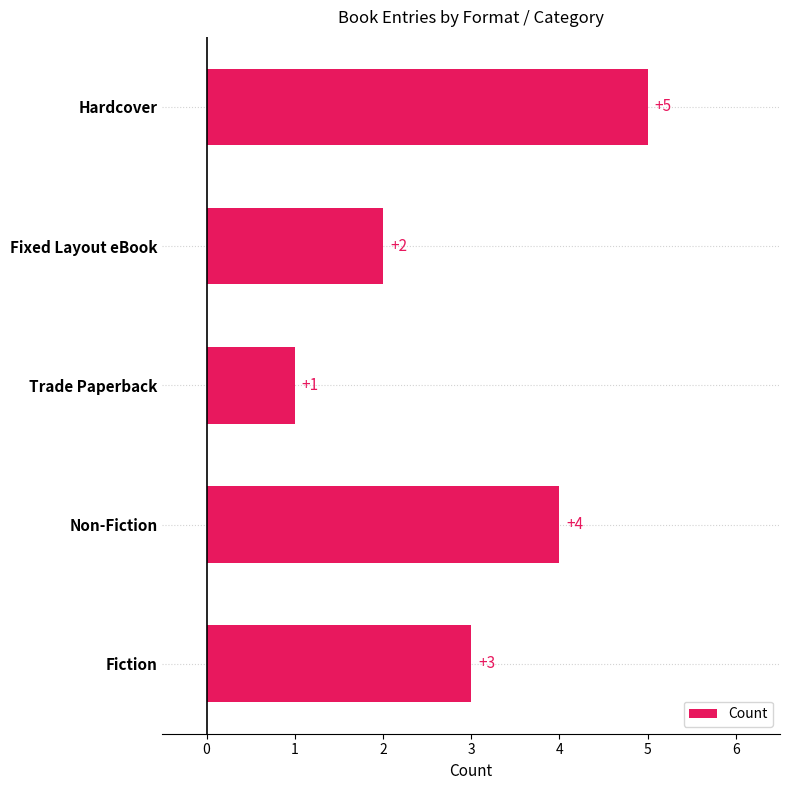

Rank the categories by value from highest to lowest.

Hardcover, Non-Fiction, Fiction, Fixed Layout eBook, Trade Paperback